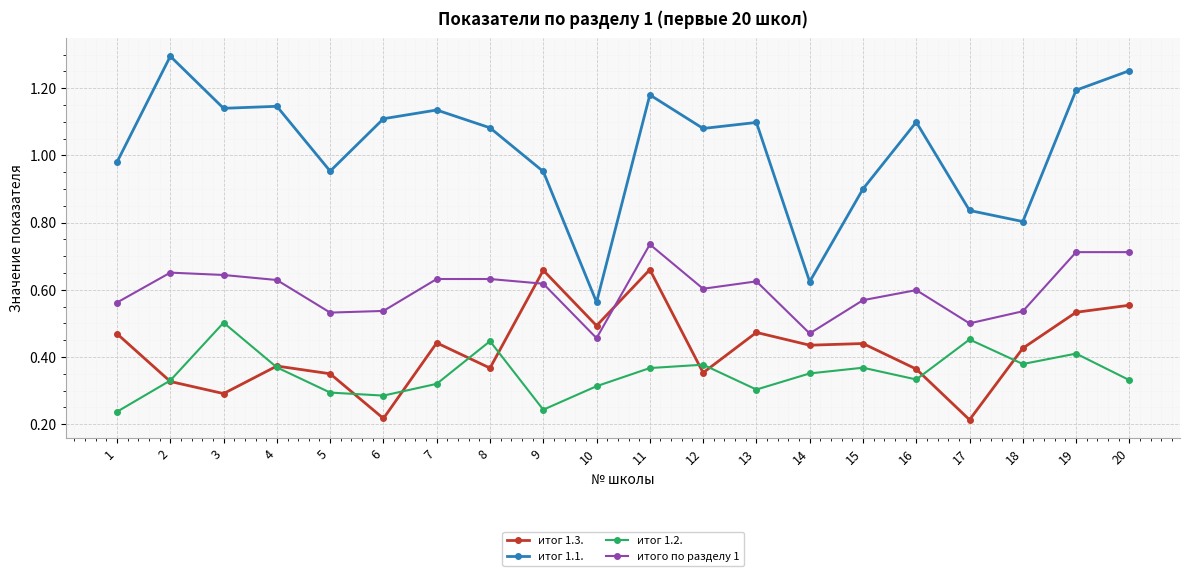

True or false: итог 1.3. and итог 1.1. cross at least once.

False